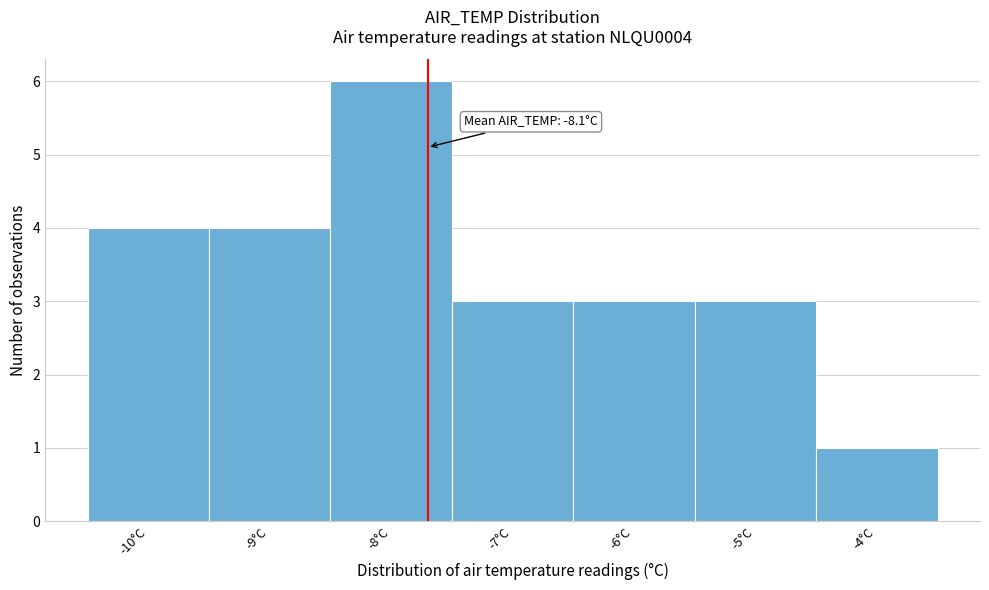

Reading left to right, extract all data points from this chart.

4	4	6	3	3	3	1